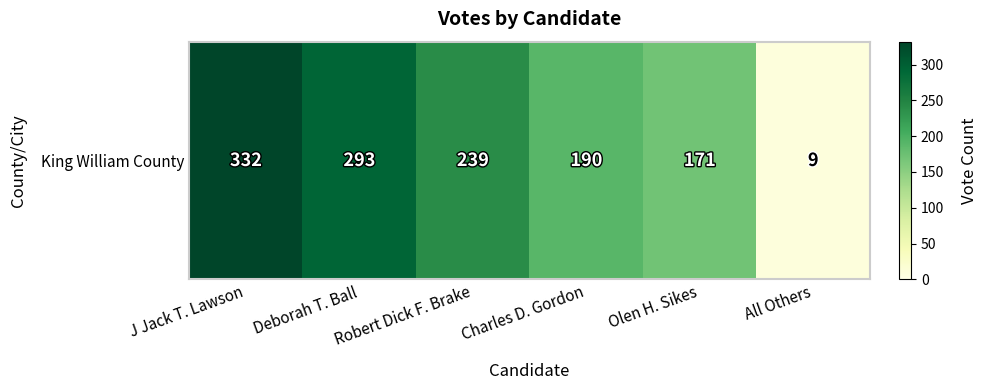

How many values exceed 239?

2